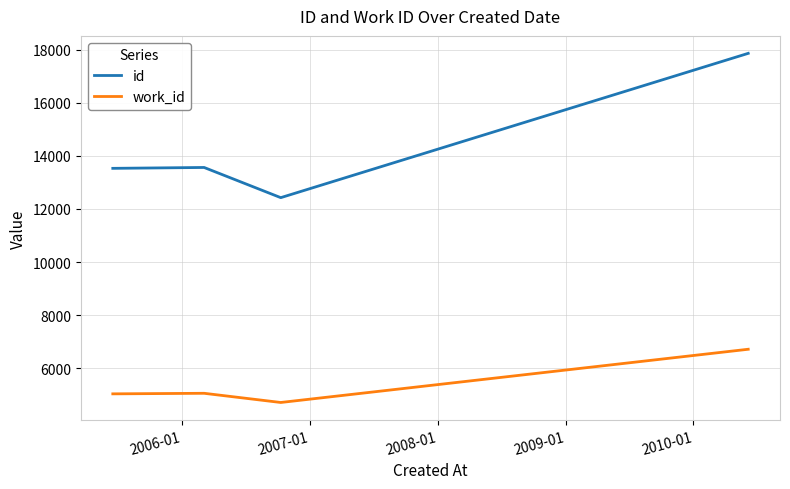

Which series has the largest total across all categories?

id